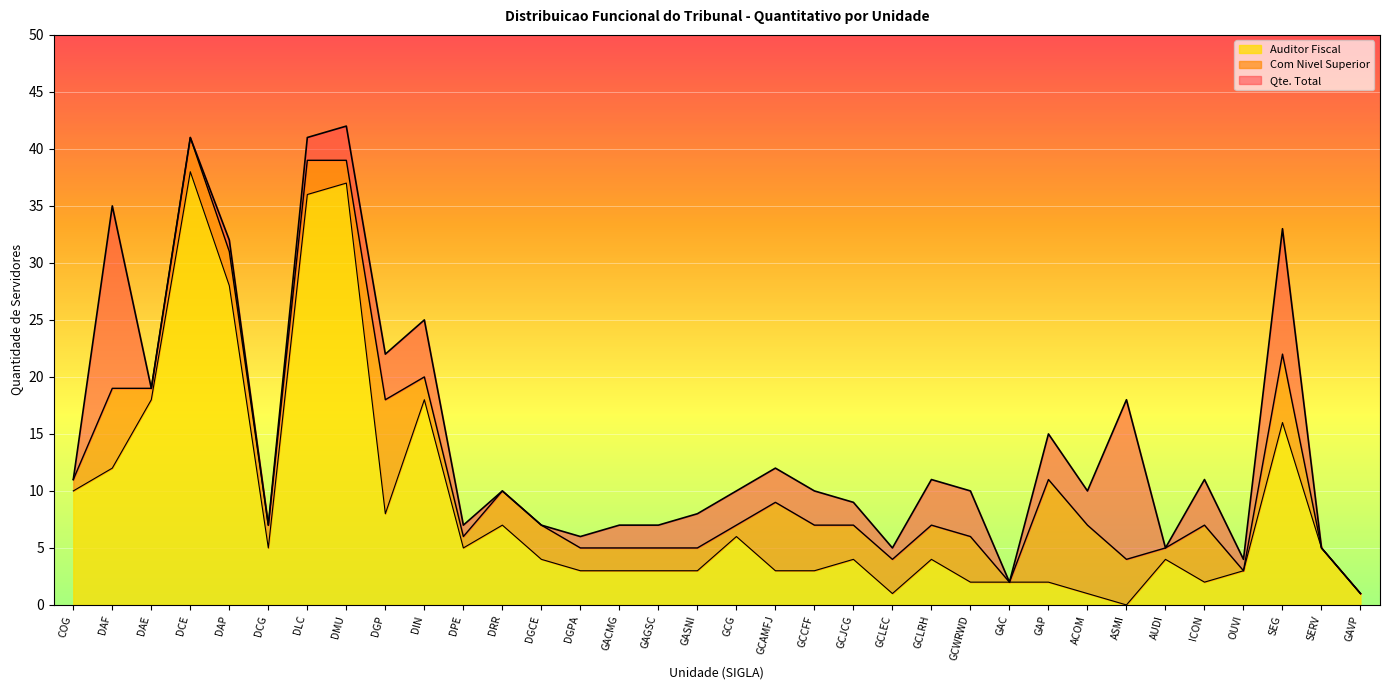

What position from the left is DGPA?

14